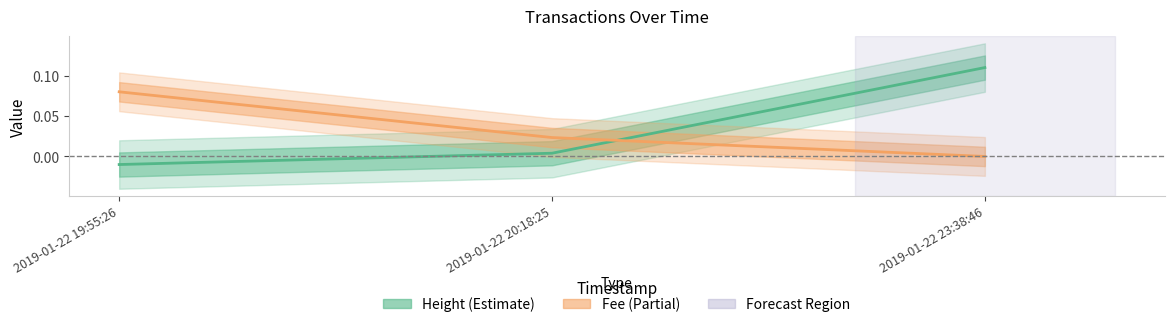

At how many categories does at least one series exceed 0?

3